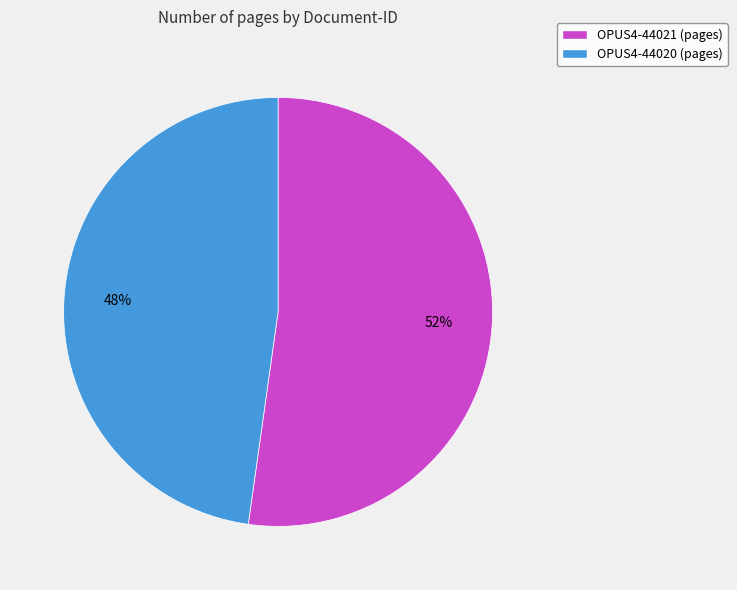

To the nearest percent, what is the difference between the OPUS4-44021 and OPUS4-44020 slice percentages?

4%